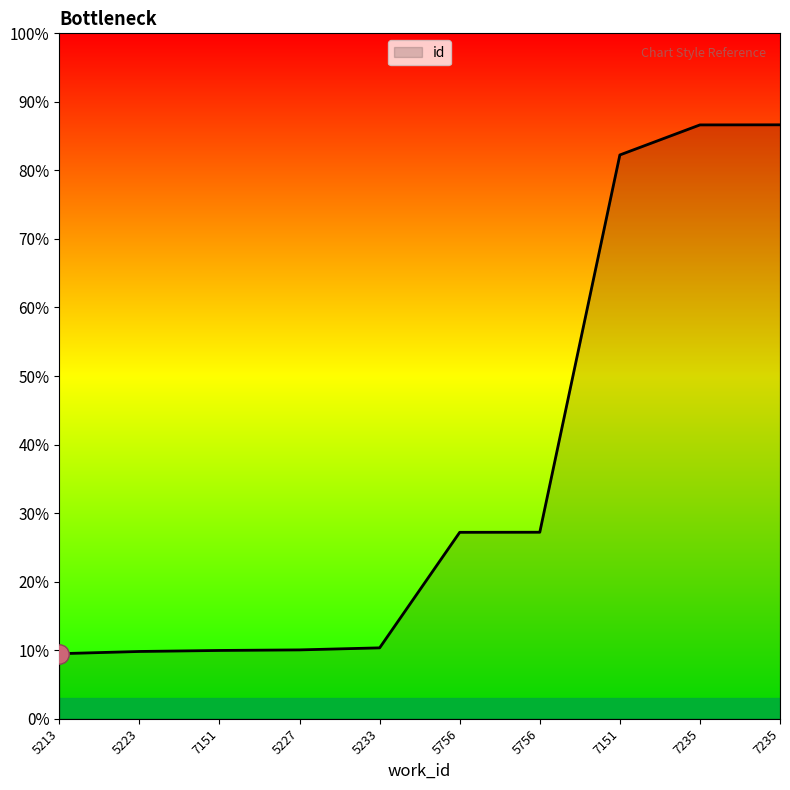

Which category has the lowest value across all series?

5213